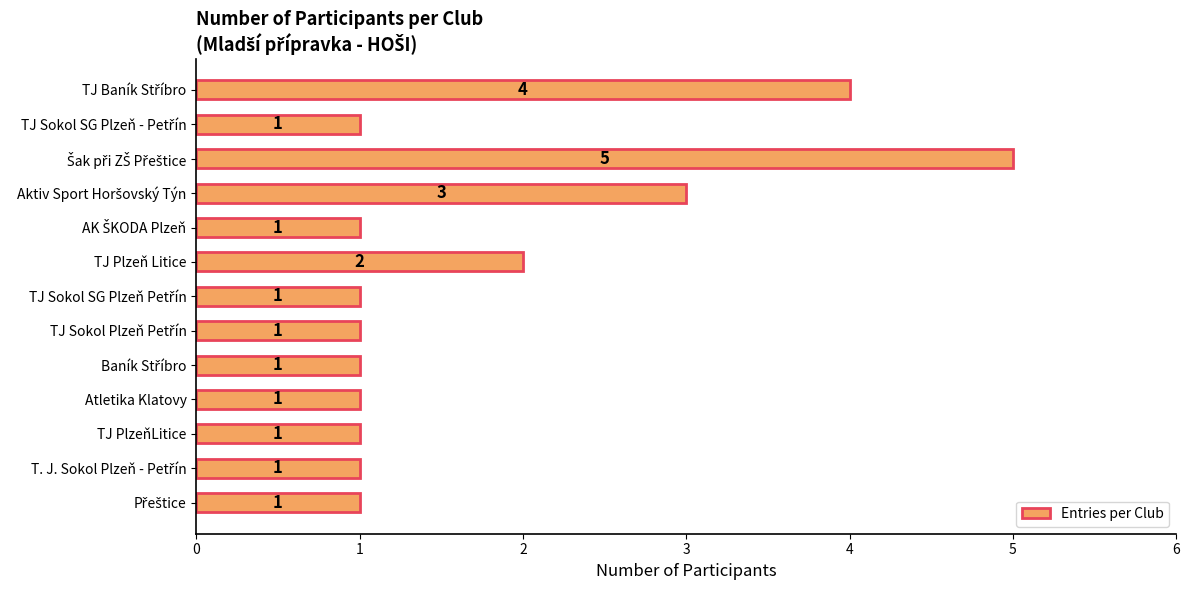

Count the values in the range 1 to 2.

10